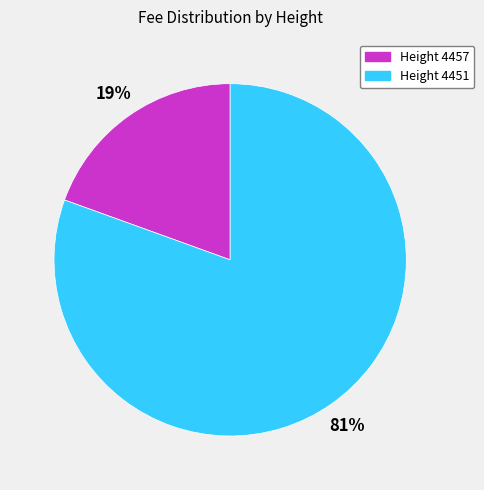

Is there any slice that represents more than half of the pie?

Yes